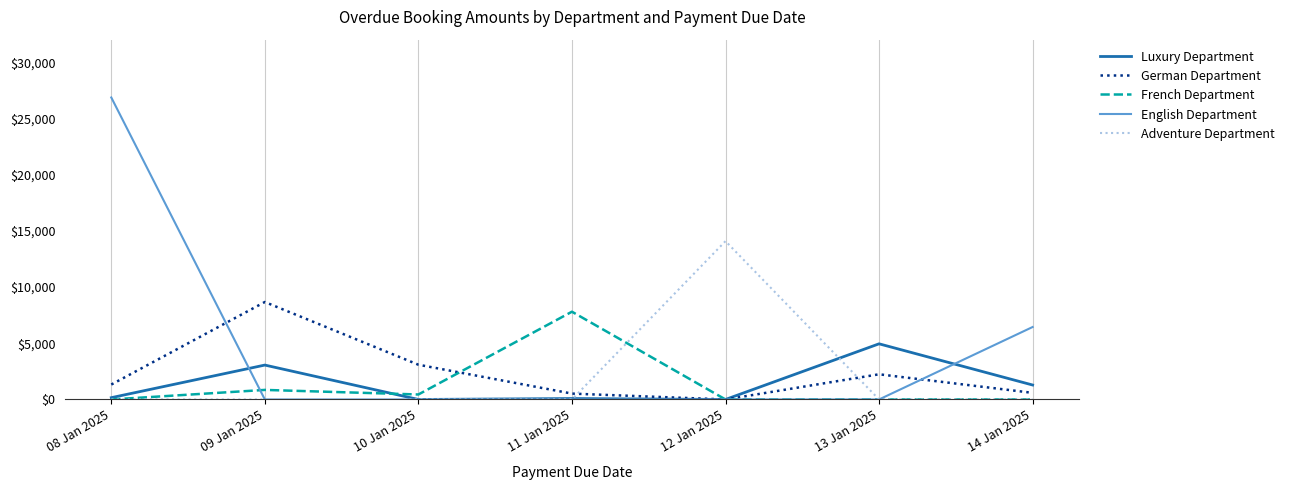

Which series has the largest total across all categories?

English Department